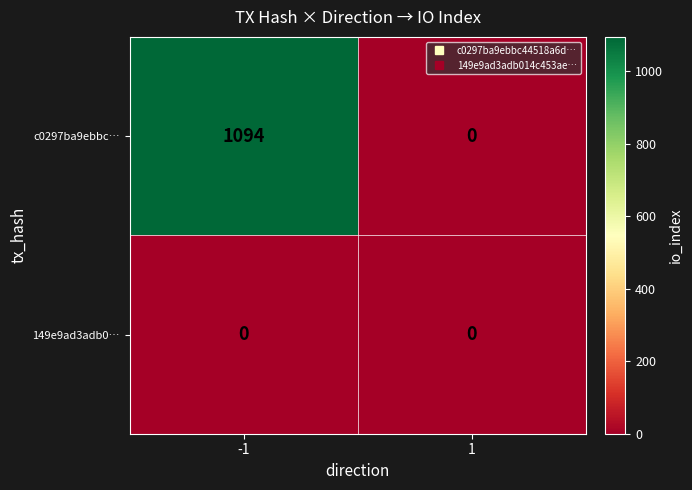

What is the greatest value displayed?

1094